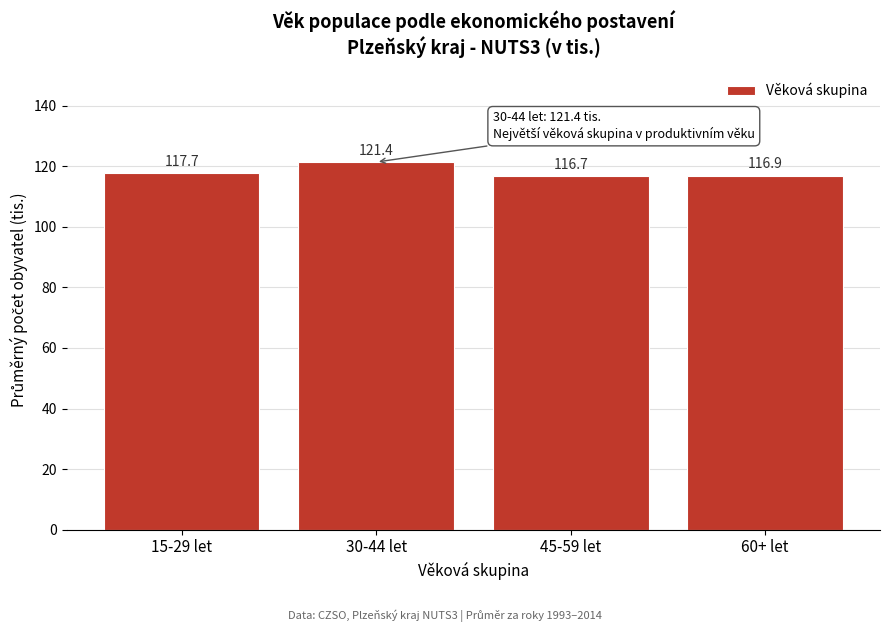

Reading left to right, extract all data points from this chart.

15-29 let=117.7	30-44 let=121.4	45-59 let=116.7	60+ let=116.9